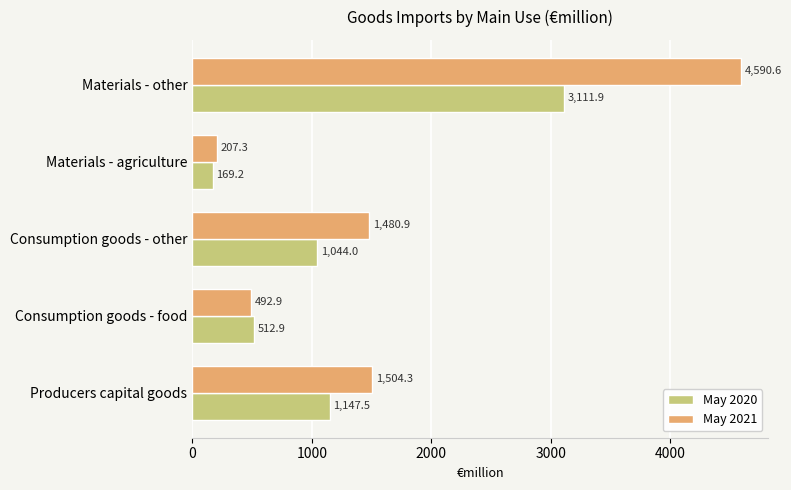

True or false: May 2021 has a value of 1480.9 at Consumption goods - other.

True